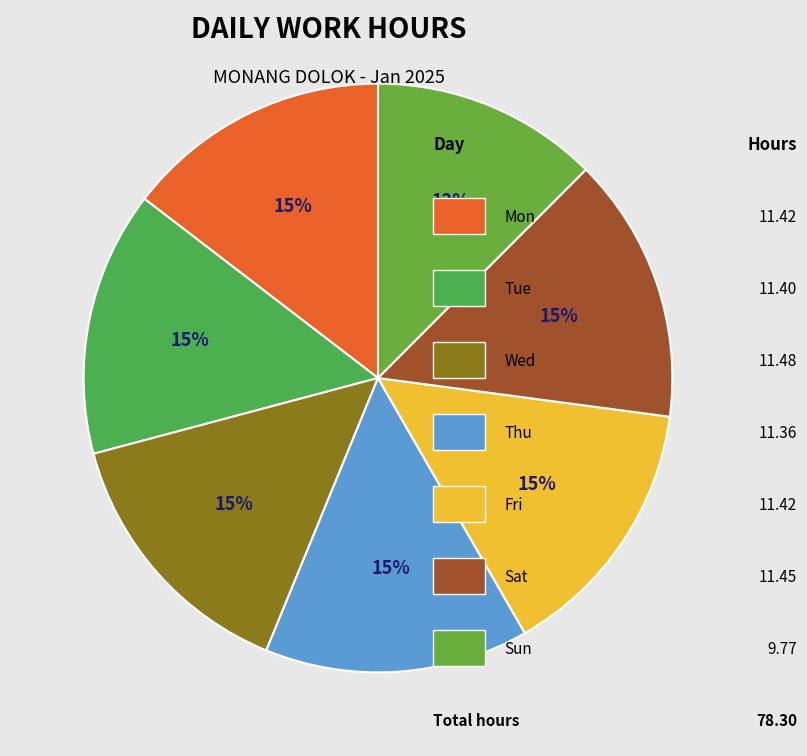

How many segments does this pie chart have?

7